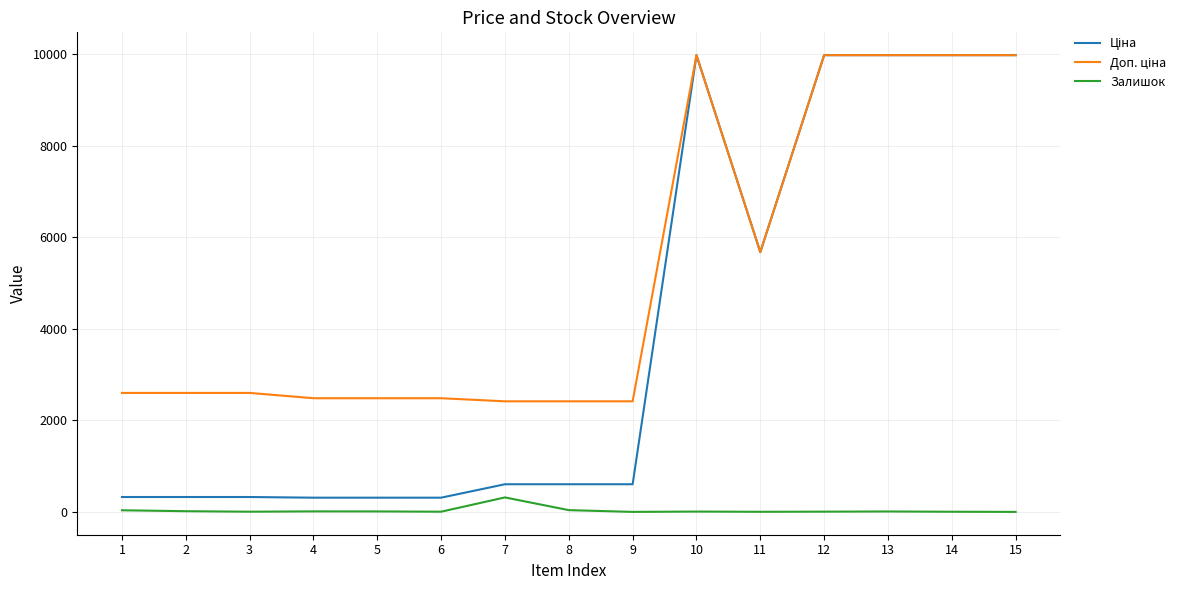

What is the spread (max minus min) of values at 15?

9975.0